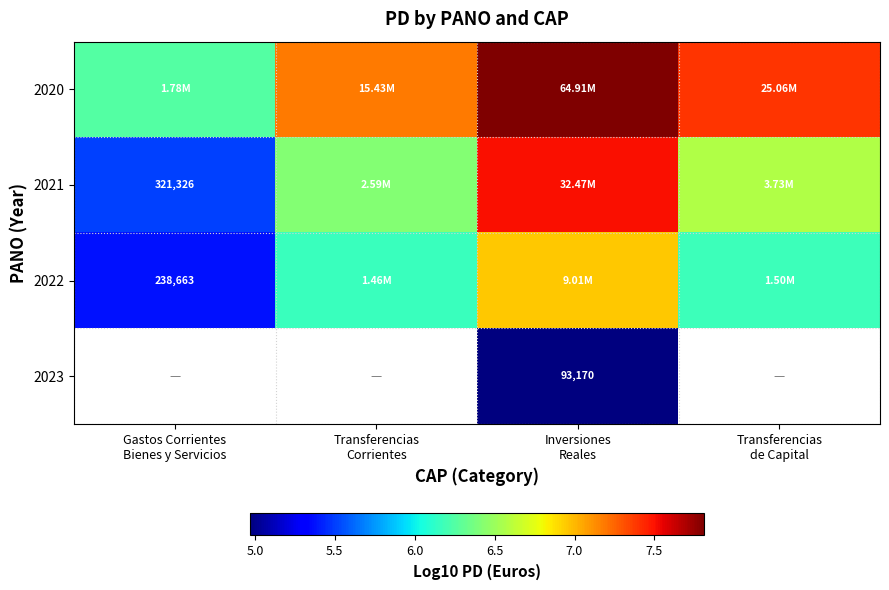

Between Gastos Corrientes
Bienes y Servicios and Inversiones
Reales, which is larger?

Inversiones
Reales